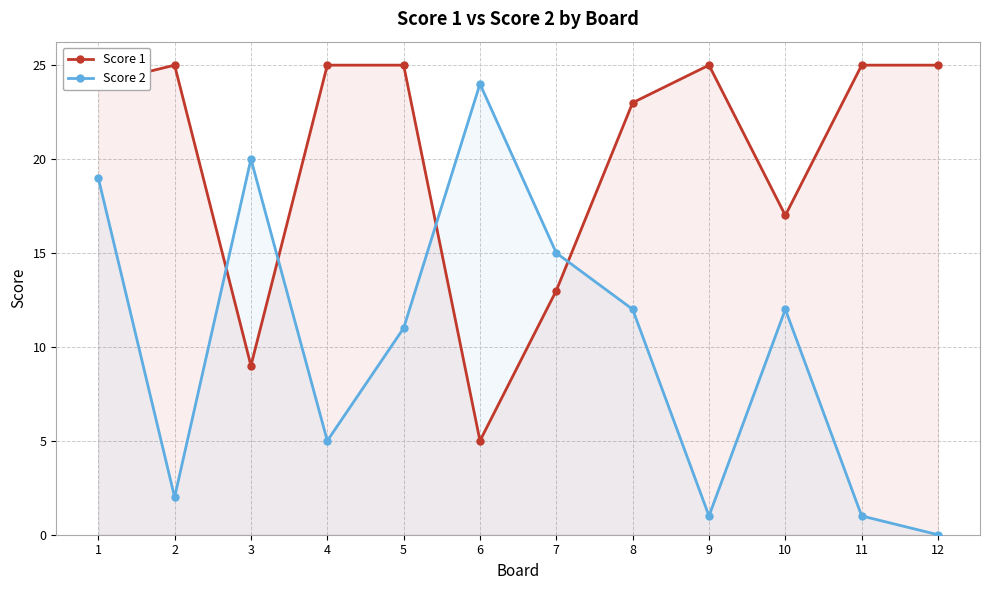

Is the value of Score 2 at 2 greater than the value of Score 1 at 7?

No